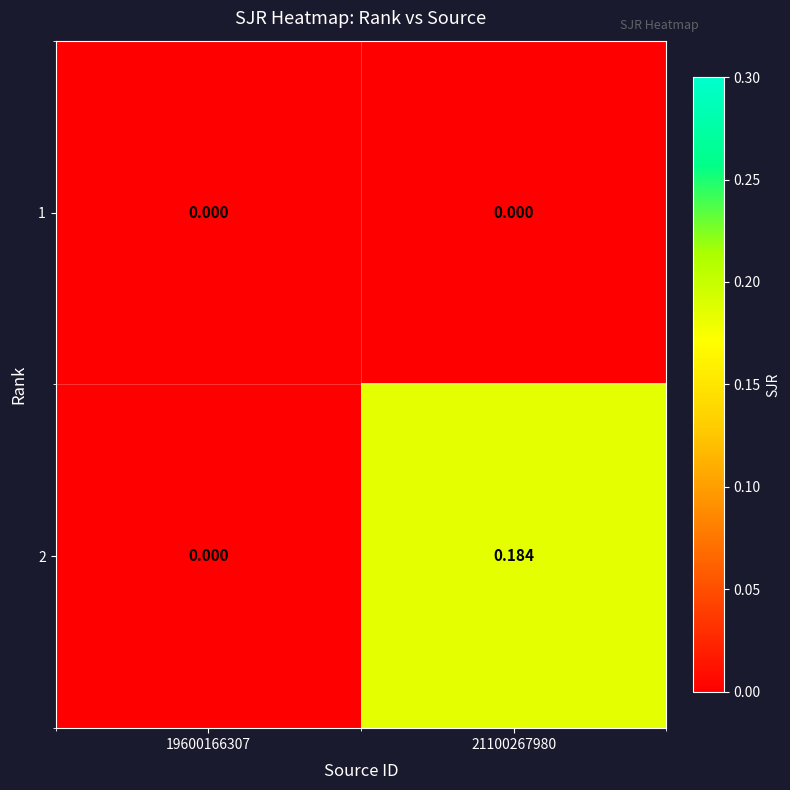

How many distinct data groups are displayed?

2